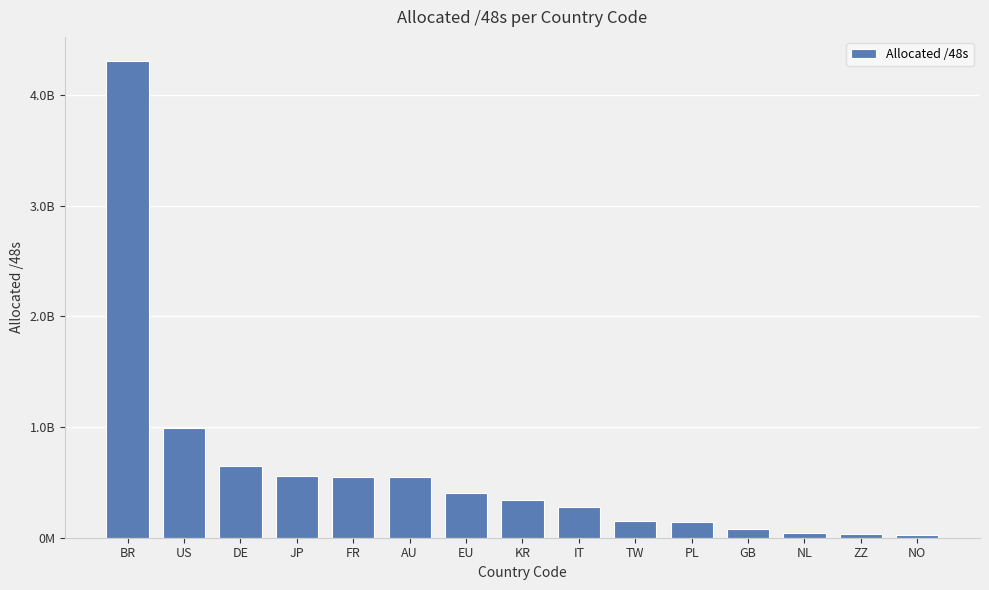

At which label is the value closest to 2163900417?

US